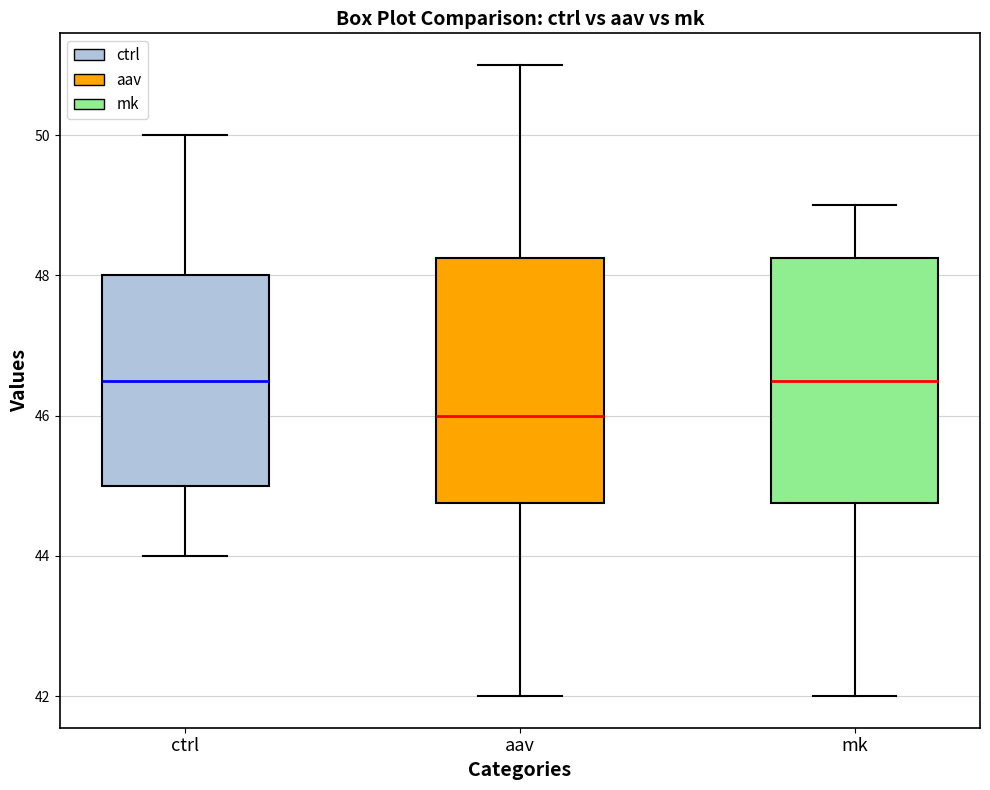

Reading left to right, transcribe this box plot: for each box, give where its median line is, the range the box spans, and where its two whiskers end, as read against the y-axis. The values are not printed on the chart, so give them approximately, as read against the axis.

ctrl: median 46.6, box 45.0 to 48.0, whiskers 44.0 to 50.0
aav: median 46.0, box 44.8 to 48.2, whiskers 42.0 to 51.0
mk: median 46.6, box 44.8 to 48.2, whiskers 42.0 to 49.0